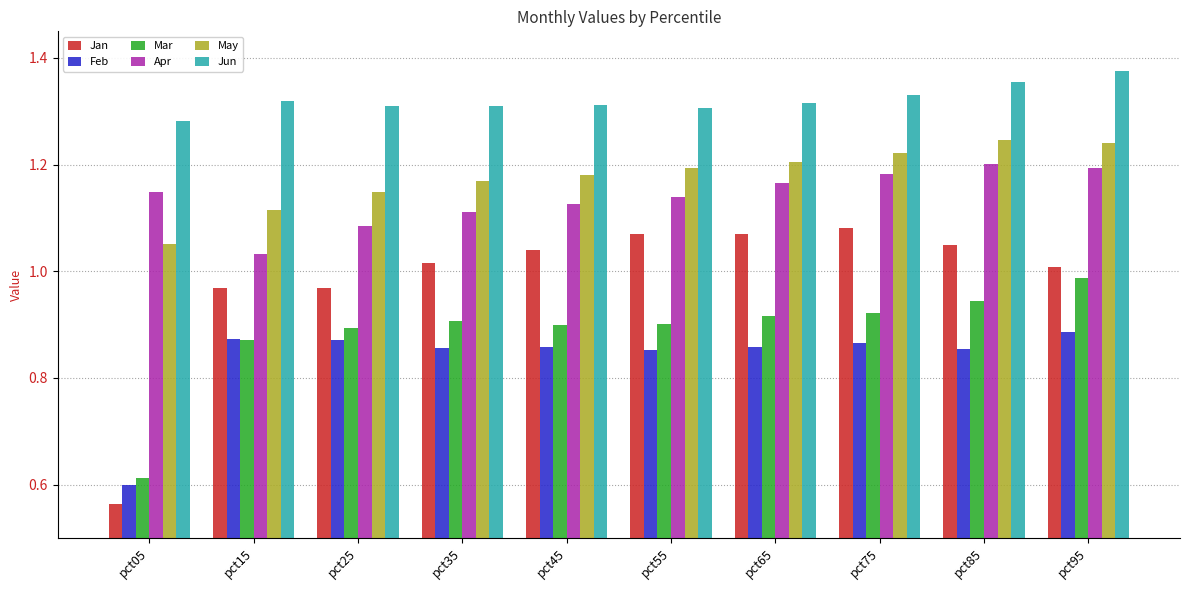

Is it true that Jan equals 1.0 at pct15?

True